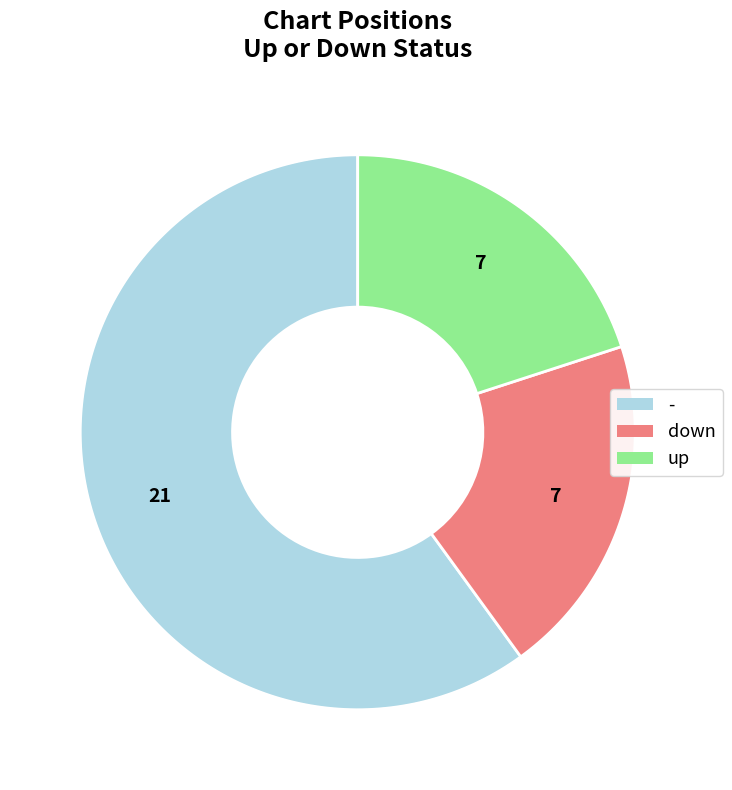

Is it true that up is 1% of the pie?

False